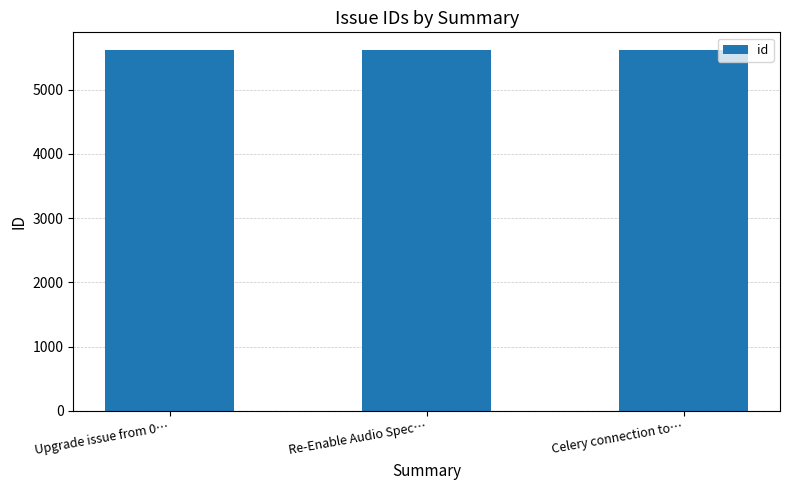

Is it true that the value at Upgrade issue from 0… is 5611?

True